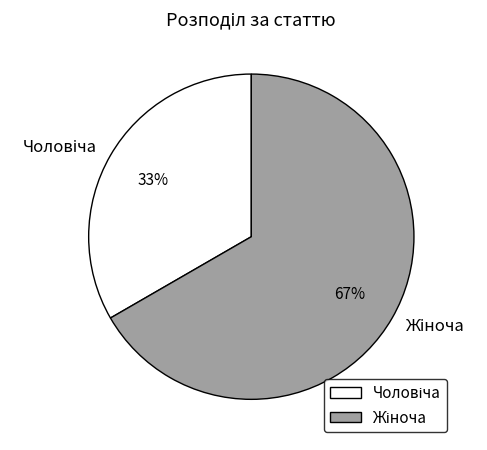

Is there any slice that represents more than half of the pie?

Yes